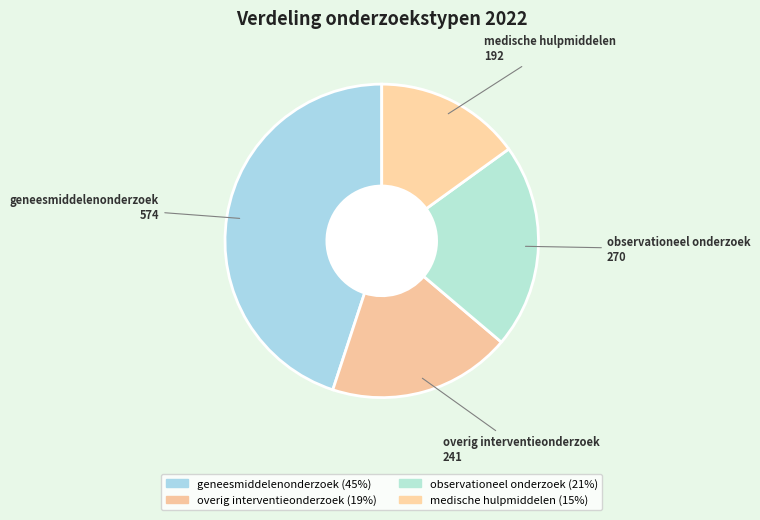

To the nearest percent, what is the combined percentage of medische hulpmiddelen (15%) and overig interventieonderzoek (19%)?

34%